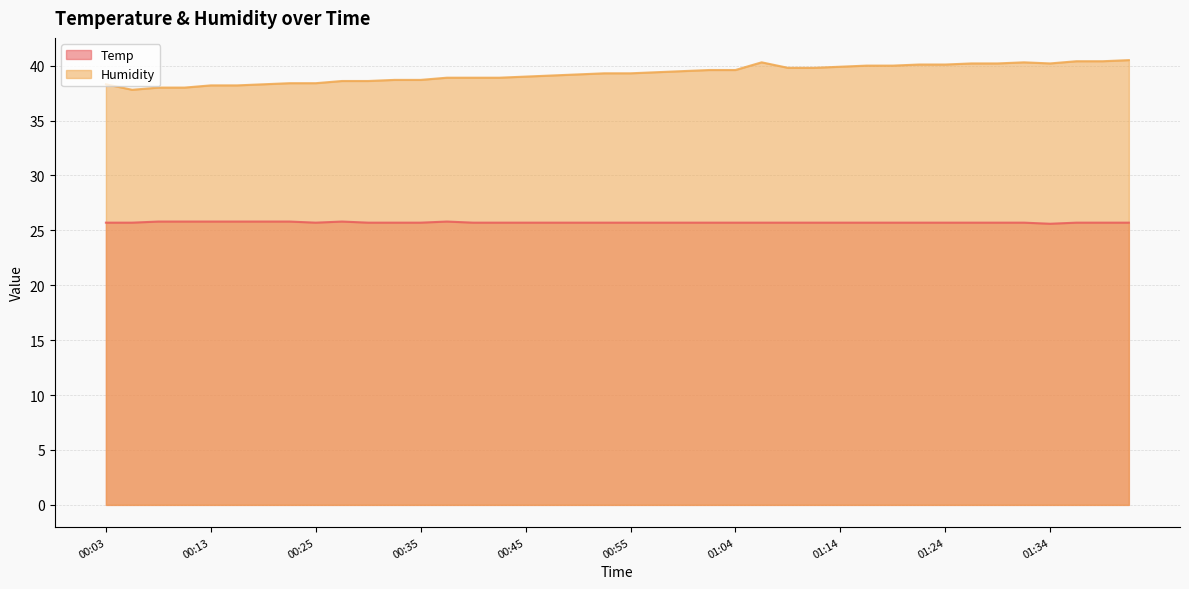

Rank the categories by Humidity value from lowest to highest.

00:05, 00:08, 00:10, 00:13, 00:15, 00:03, 00:20, 00:23, 00:25, 00:28, 00:30, 00:32, 00:35, 00:37, 00:40, 00:42, 00:45, 00:47, 00:50, 00:52, 00:55, 00:57, 00:59, 01:02, 01:04, 01:09, 01:12, 01:14, 01:17, 01:19, 01:21, 01:24, 01:26, 01:29, 01:34, 01:07, 01:31, 01:36, 01:39, 01:41